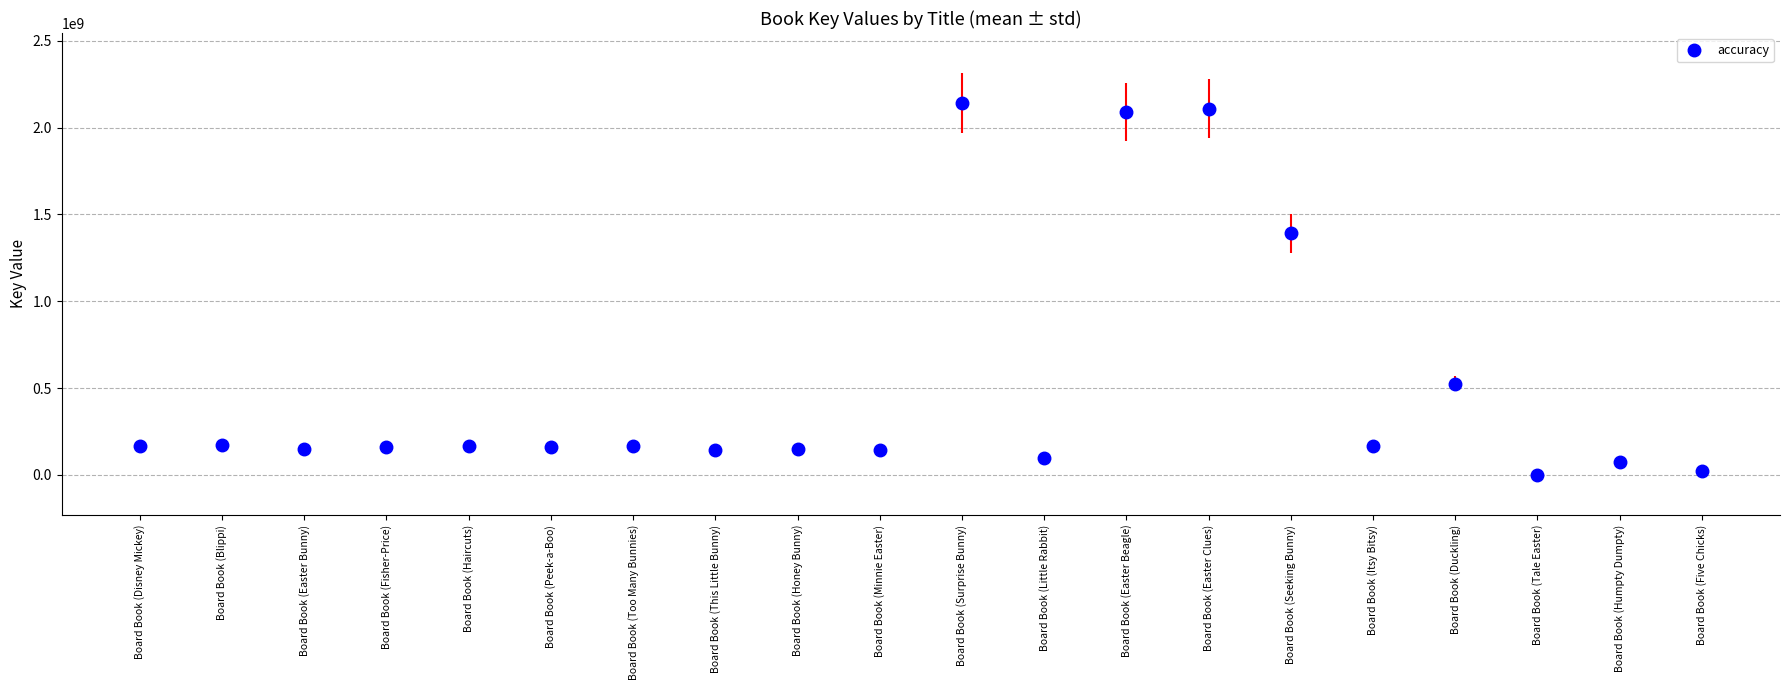

Between Board Book (Tale Easter) and Board Book (Little Rabbit), which is larger?

Board Book (Little Rabbit)